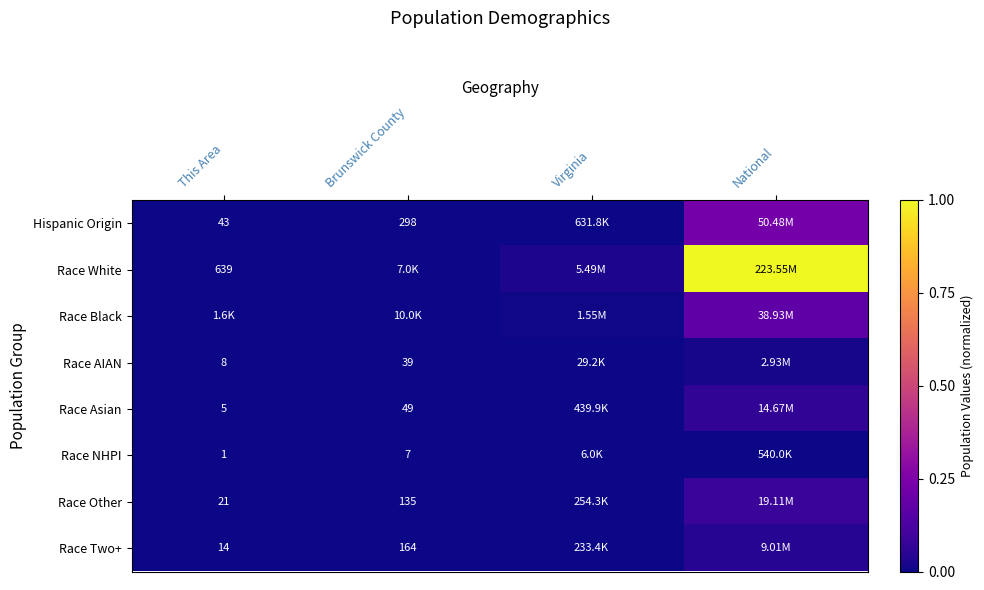

Which has a higher value, National or Brunswick County?

National